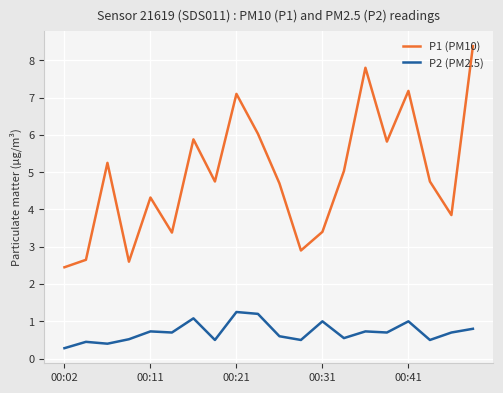

Which series has the largest total across all categories?

P1 (PM10)